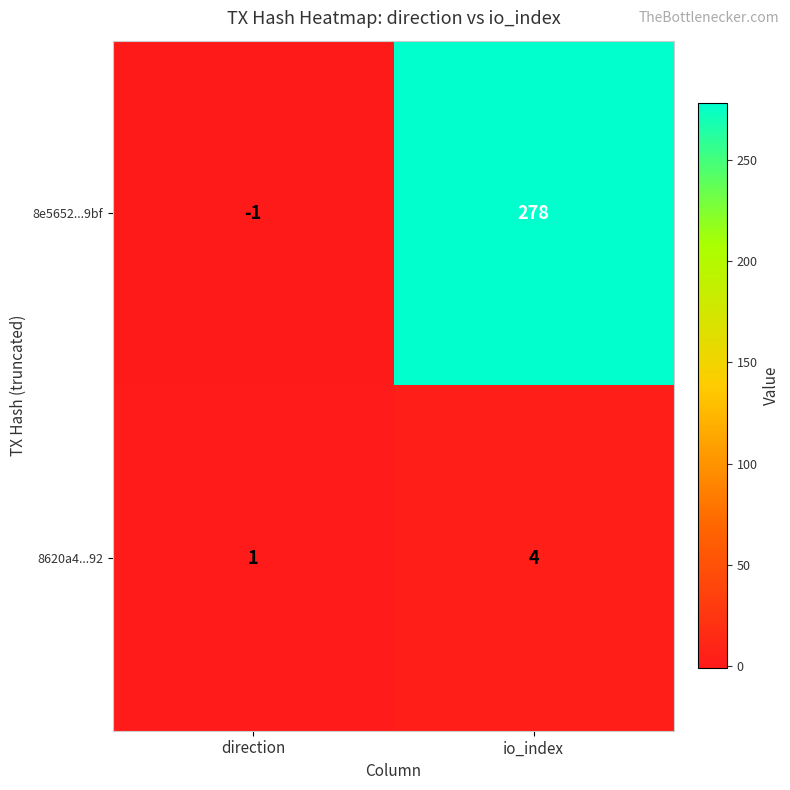

List the series in order of their peak value, lowest first.

8620a4...92, 8e5652...9bf